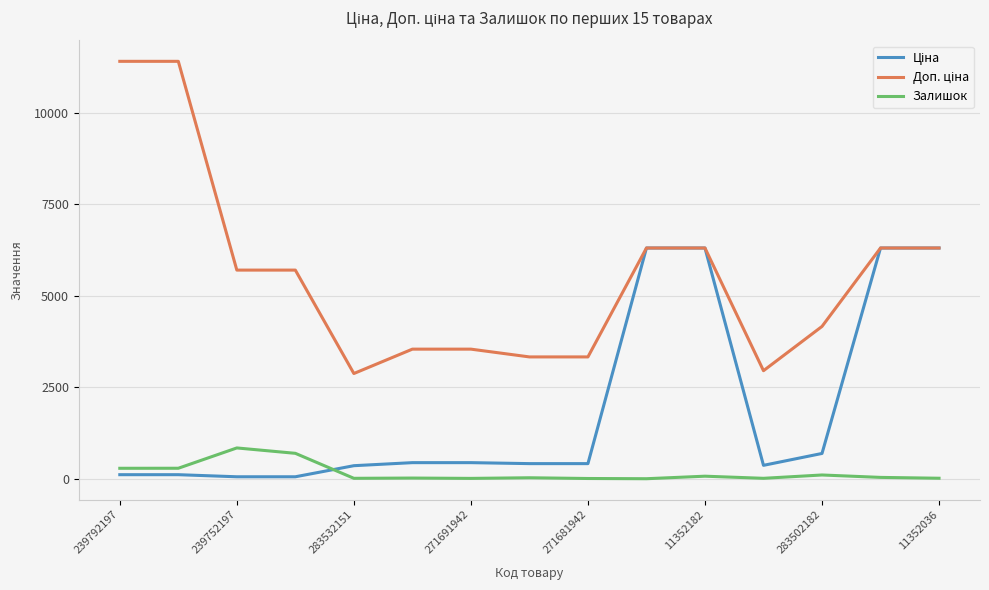

What is the highest value of the Залишок series?

845.0